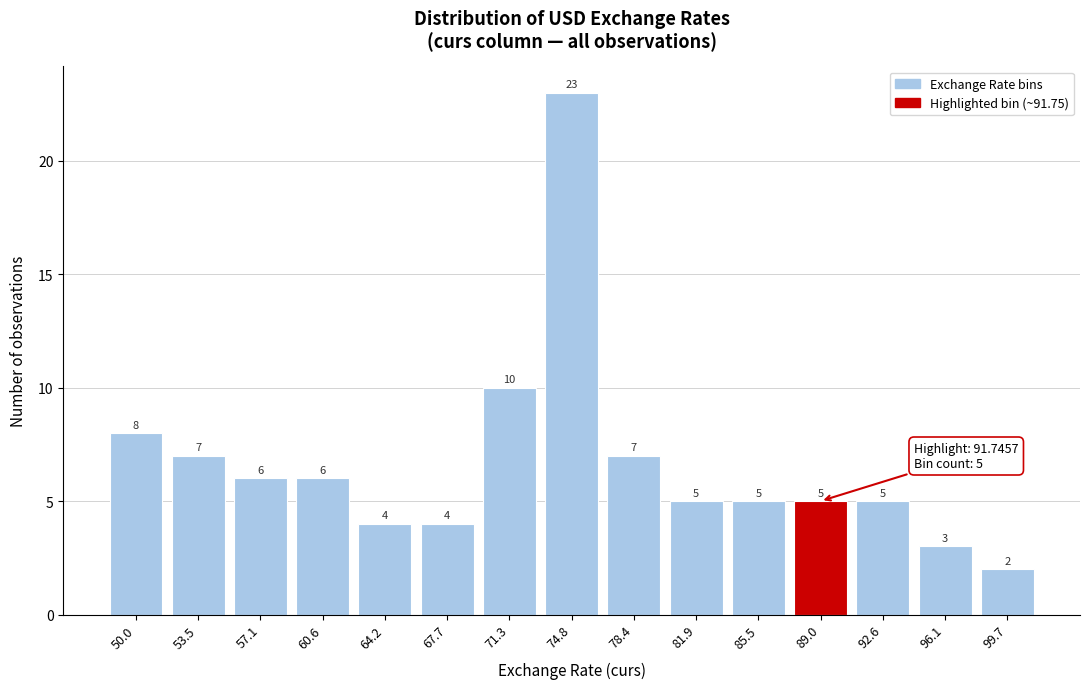

Reading left to right, transcribe all the data shown in this chart.

50.0=8	53.5=7	57.1=6	60.6=6	64.2=4	67.7=4	71.3=10	74.8=23	78.4=7	81.9=5	85.5=5	89.0=5	92.6=5	96.1=3	99.7=2